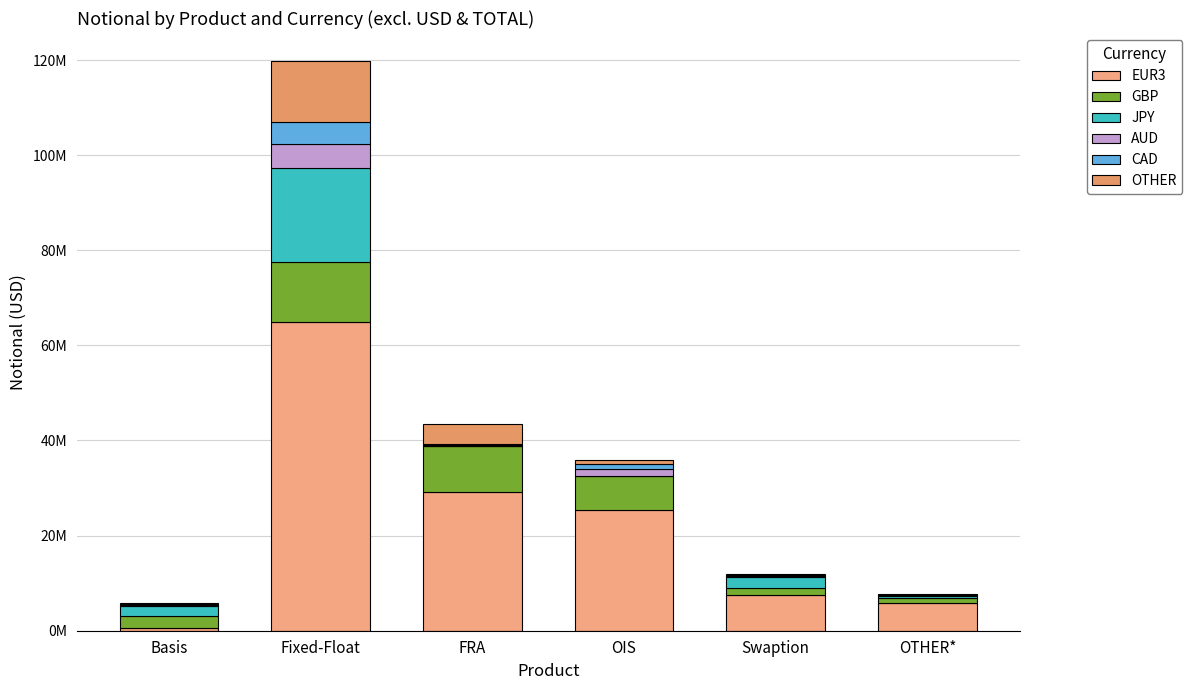

What is the label of the 4th bar from the left?

OIS